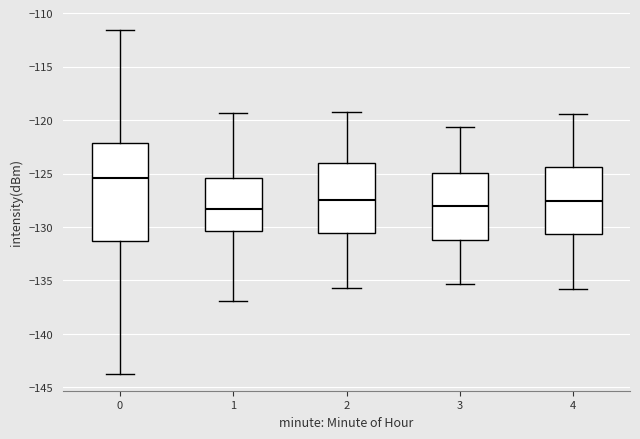

Reading left to right, transcribe this box plot: for each box, give where its median line is, the range the box spans, and where its two whiskers end, as read against the y-axis. The values are not printed on the chart, so give them approximately, as read against the axis.

0: median -125.5, box -131.5 to -122.0, whiskers -143.5 to -111.5
1: median -128.5, box -130.5 to -125.5, whiskers -137.0 to -119.5
2: median -127.5, box -130.5 to -124.0, whiskers -135.5 to -119.0
3: median -128.0, box -131.0 to -125.0, whiskers -135.5 to -120.5
4: median -127.5, box -130.5 to -124.5, whiskers -136.0 to -119.5